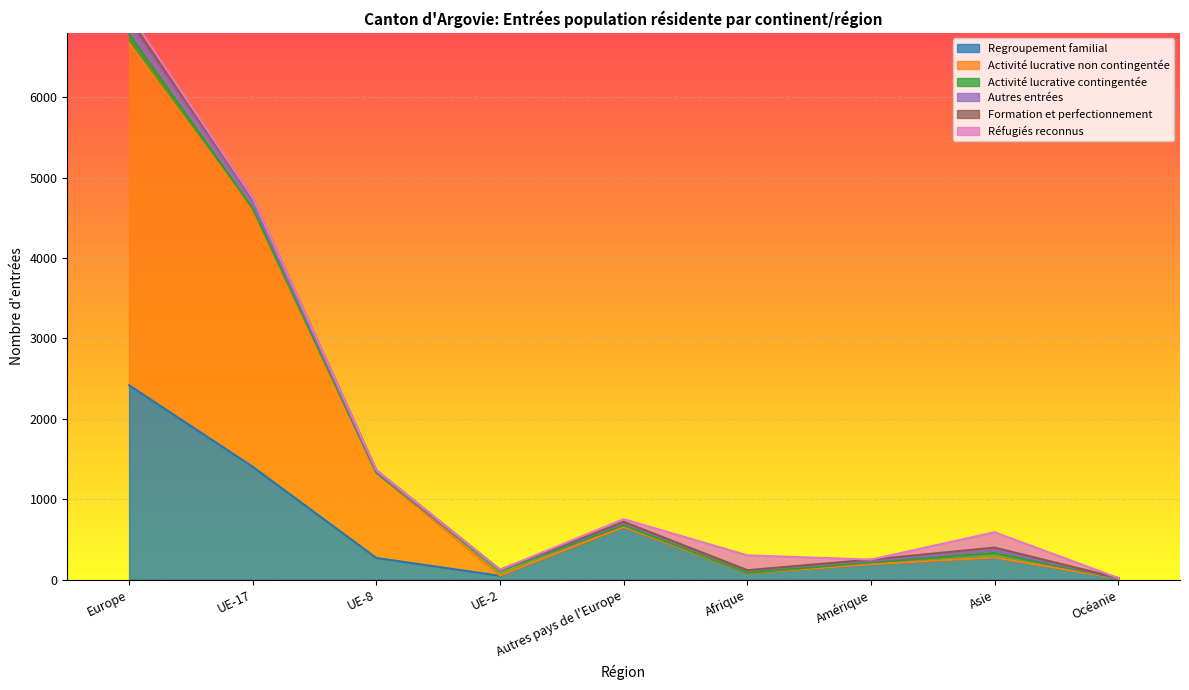

At how many categories does at least one series exceed 2164?

2